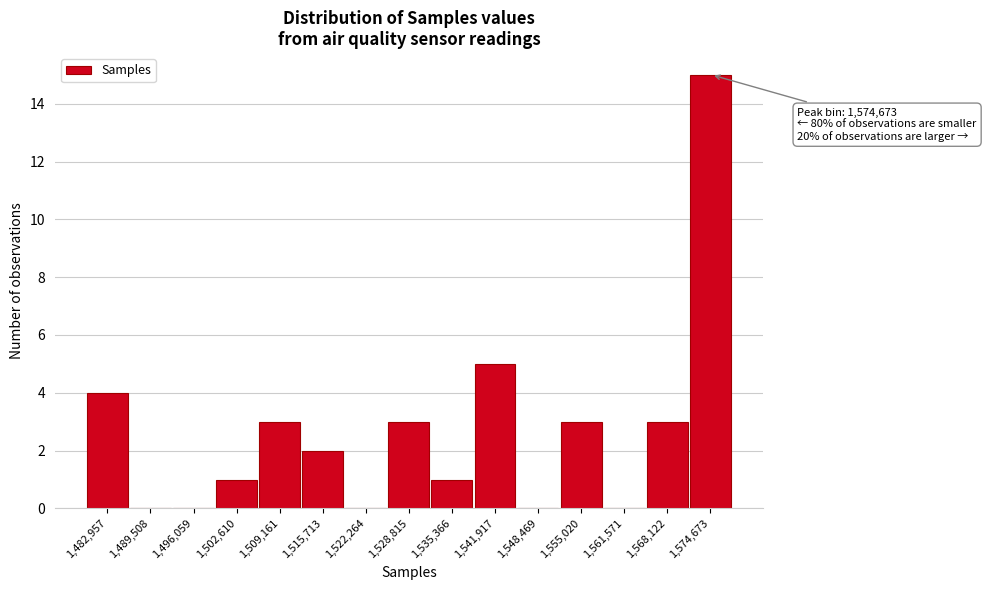

Reading right to left, list all the values displayed in this chart.

1,574,673=15	1,568,122=3	1,561,571=0	1,555,020=3	1,548,469=0	1,541,917=5	1,535,366=1	1,528,815=3	1,522,264=0	1,515,713=2	1,509,161=3	1,502,610=1	1,496,059=0	1,489,508=0	1,482,957=4